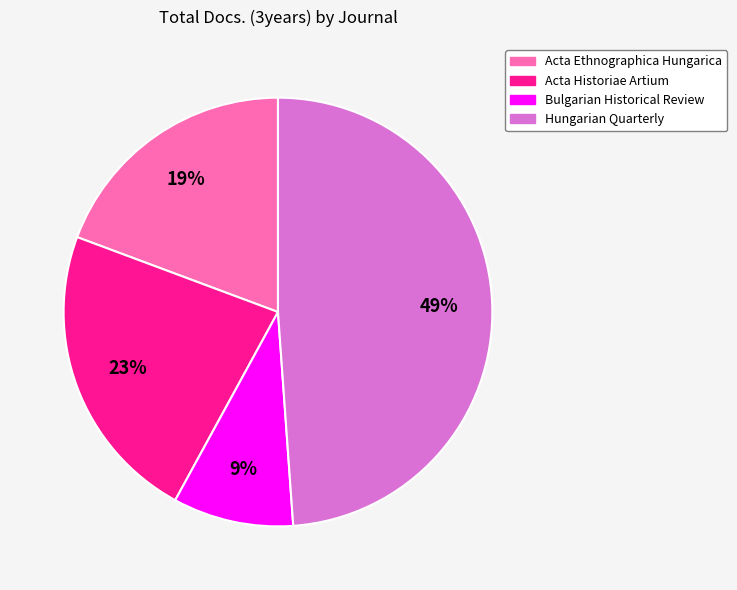

Is there any slice that represents more than half of the pie?

No